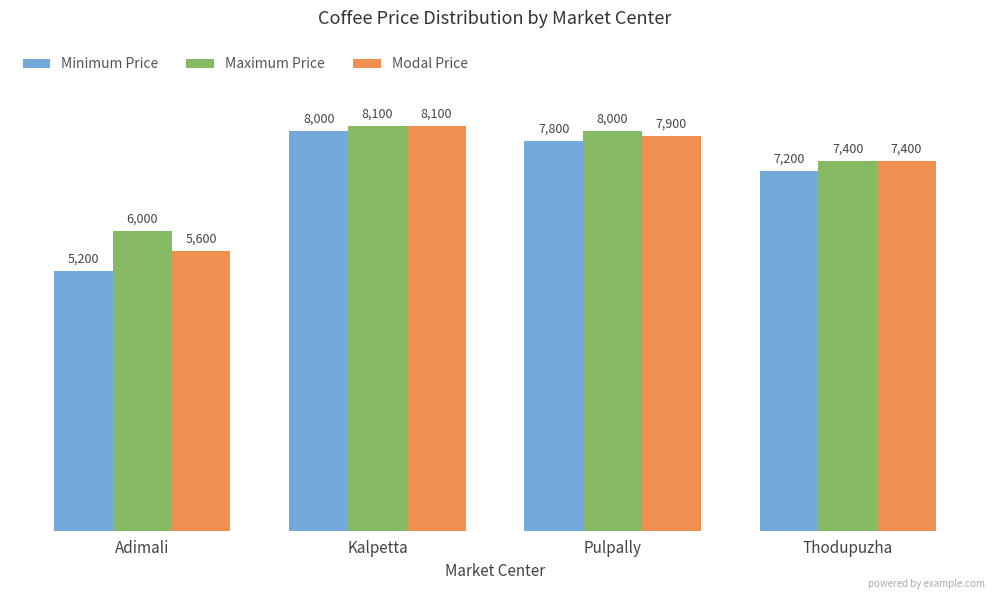

Are the bars grouped side by side (vs. stacked)?

Yes